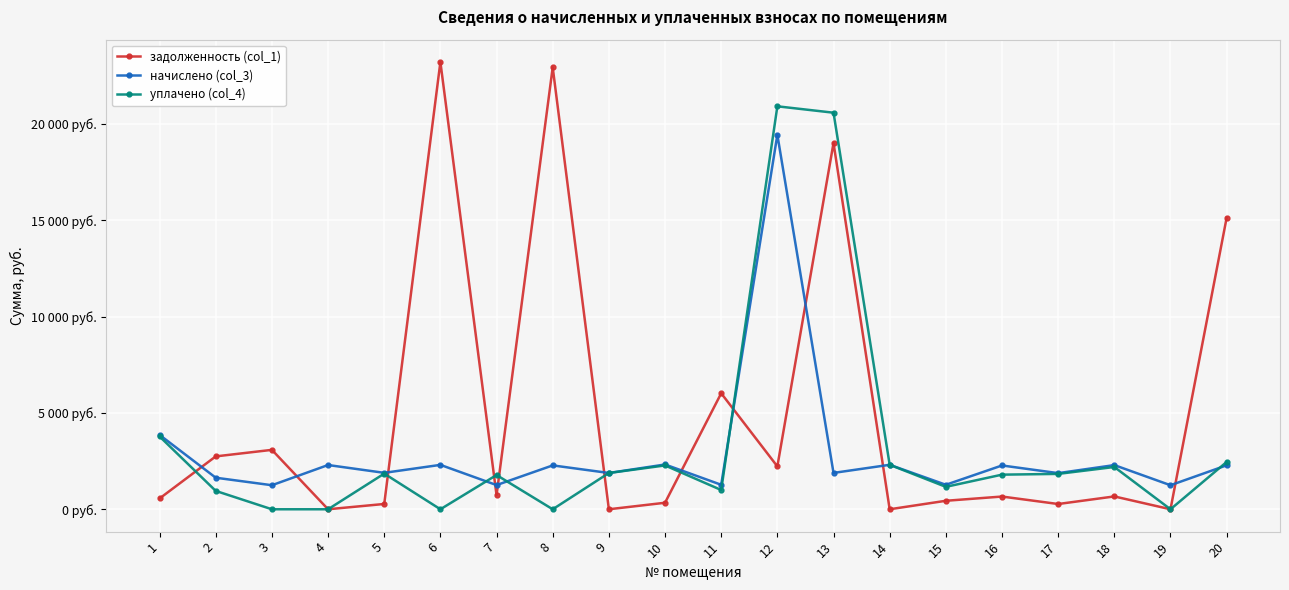

At which category is the sum across all series the highest?

12